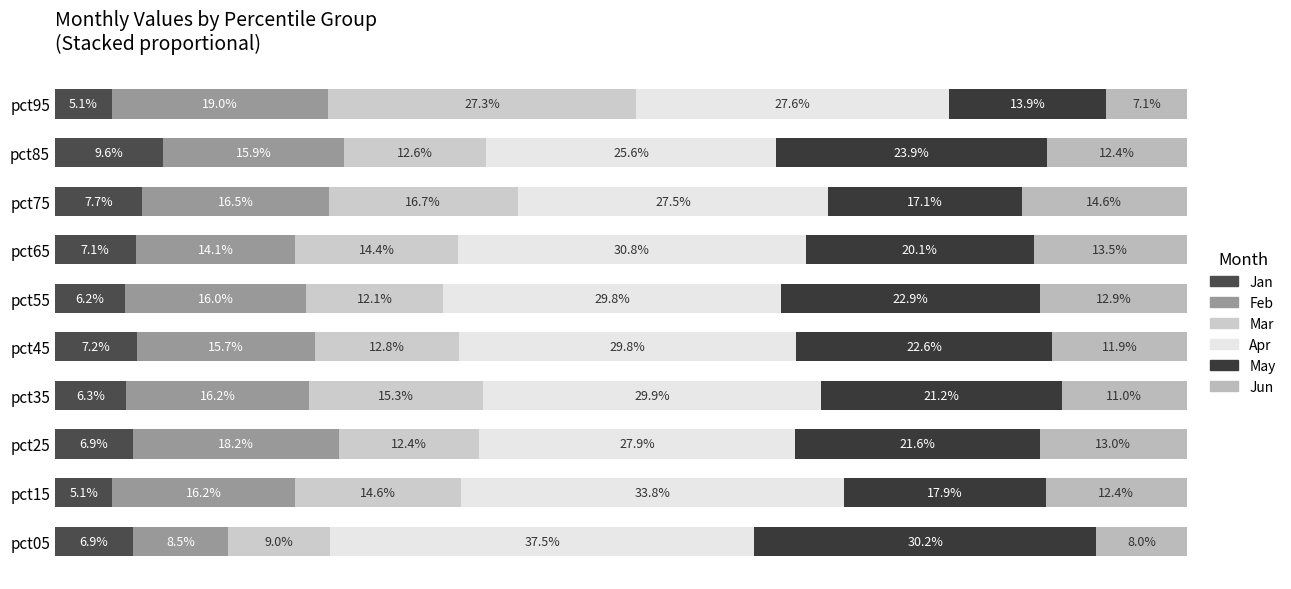

Rank the categories by Mar value from lowest to highest.

pct05, pct55, pct25, pct85, pct45, pct65, pct15, pct35, pct75, pct95